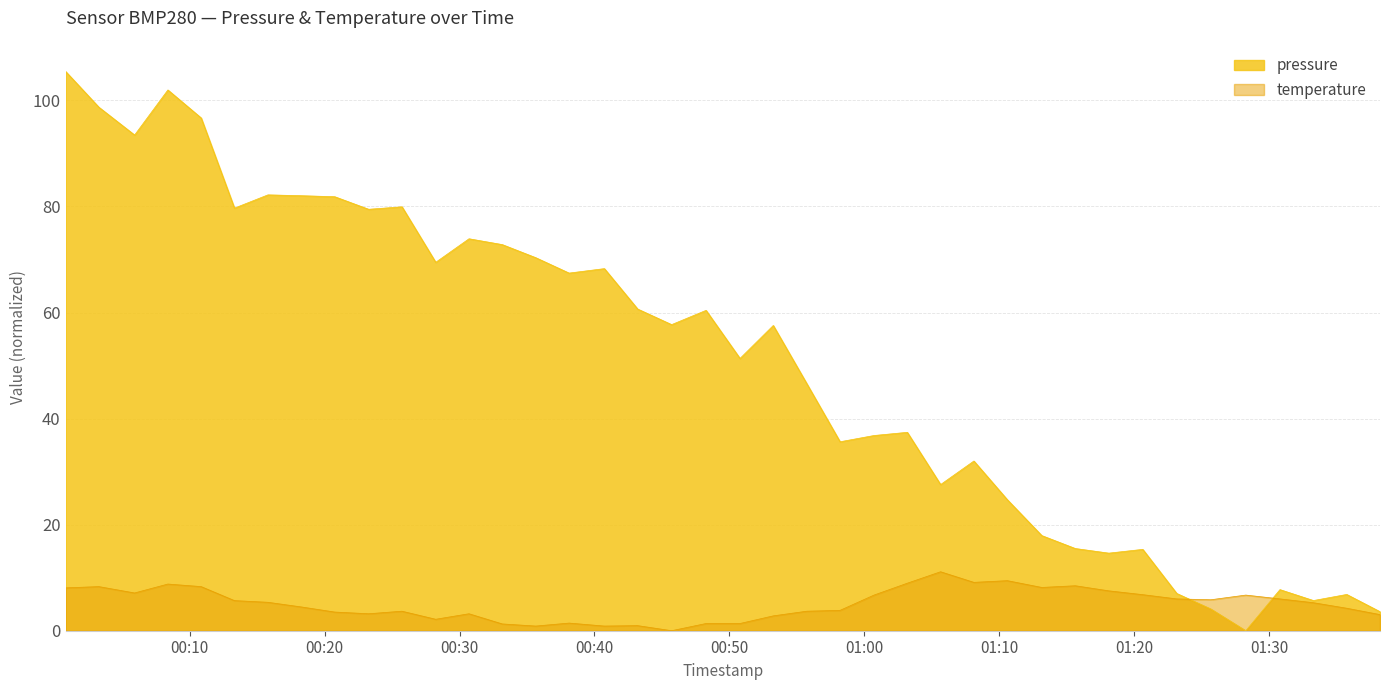

What is the total value across all series at 2023-07-30T00:00:48?

113.6